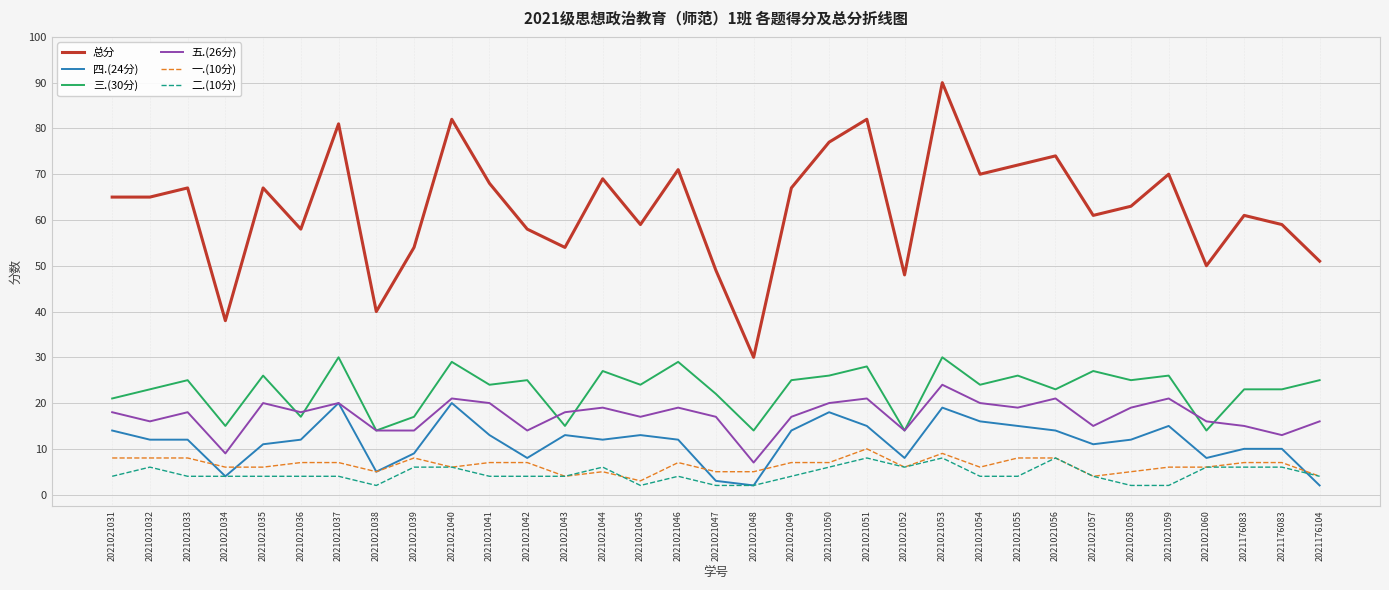

True or false: 一.(10分) and 总分 intersect in this chart.

False